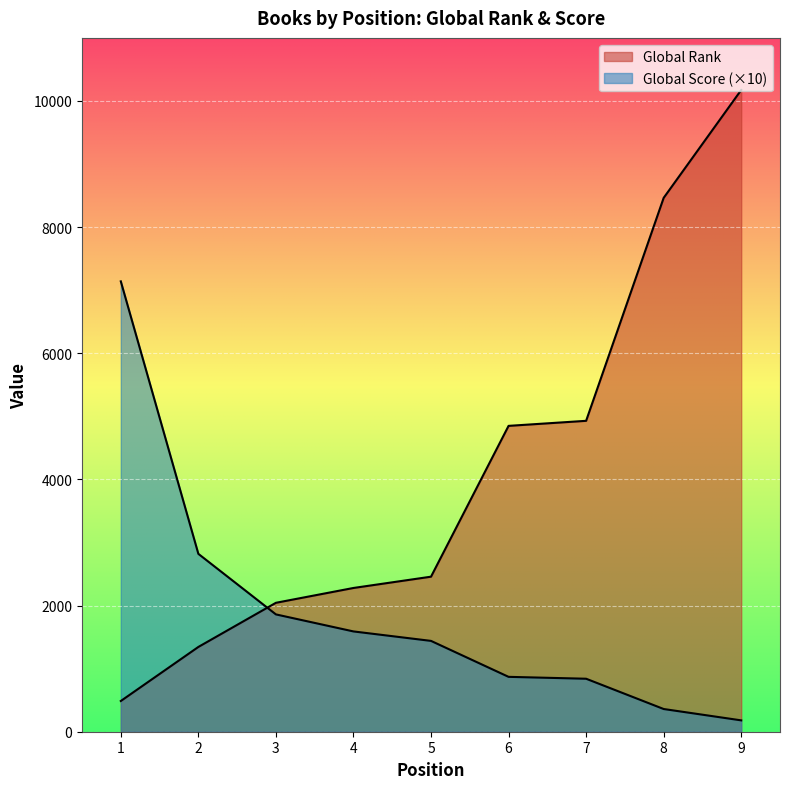

At 6, list the series in order from smallest to largest.

Global Score, Global Rank